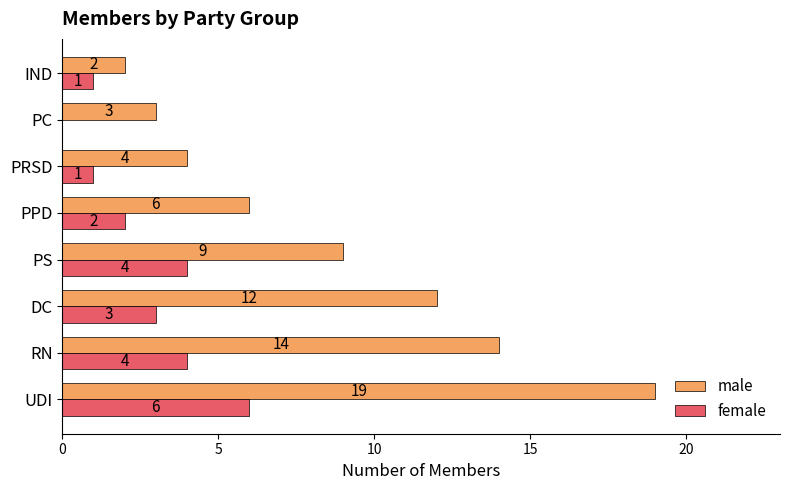

What is the total value across all series at PRSD?

5